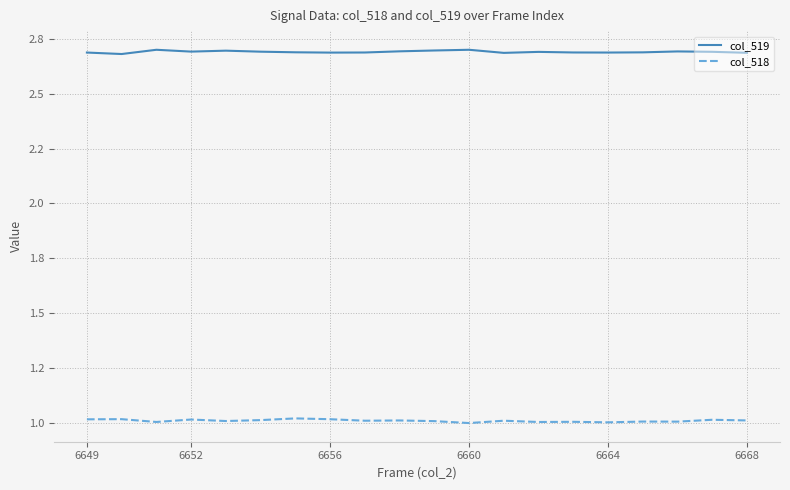

What is the value of the col_518 point at the 15th from the left?

1.0